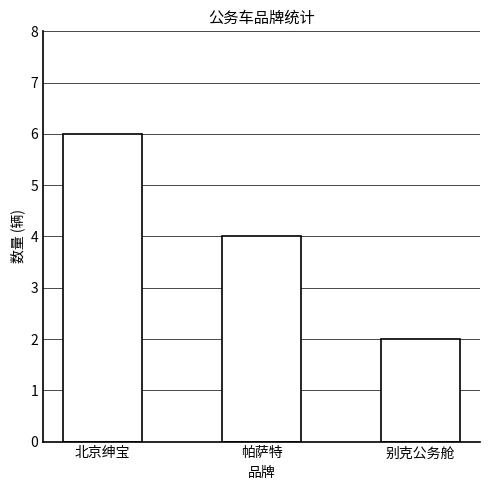

Count the values in the range 2 to 6.

3